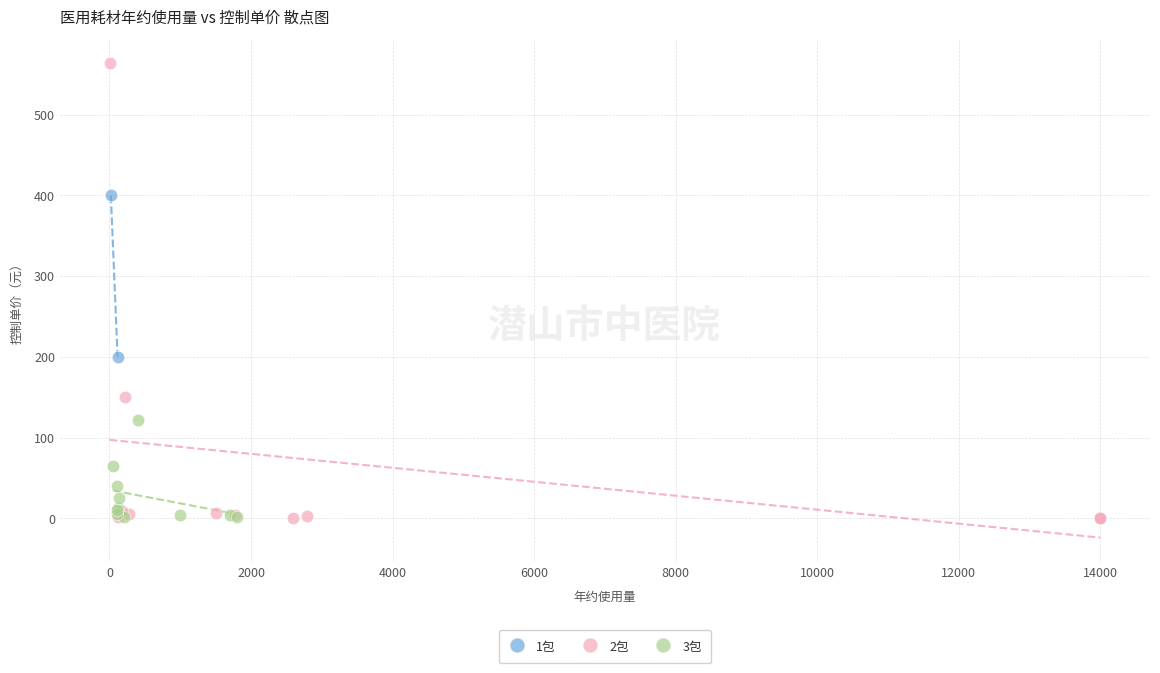

What are all the series names shown in the legend?

1包, 2包, 3包